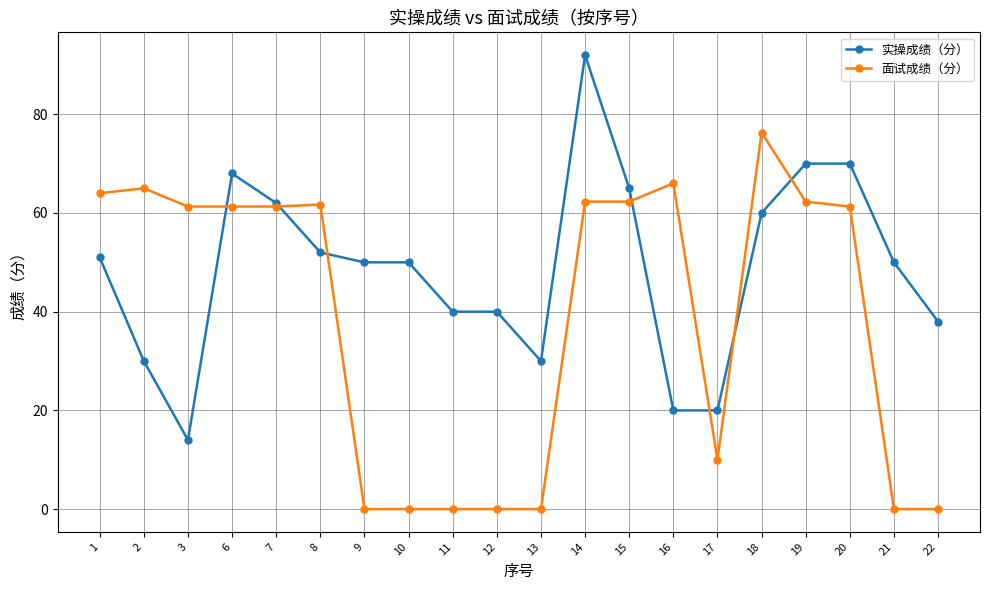

What is the value of the 实操成绩（分） point at the 1st from the left?

51.0